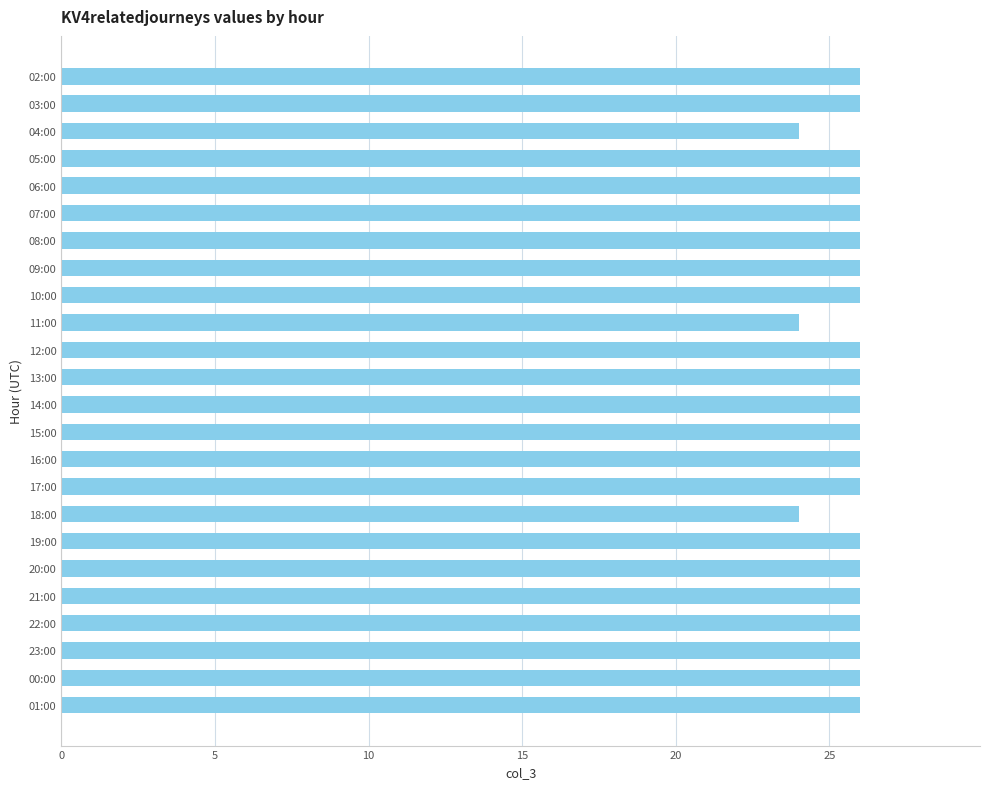

What is the minimum value shown in the chart?

24